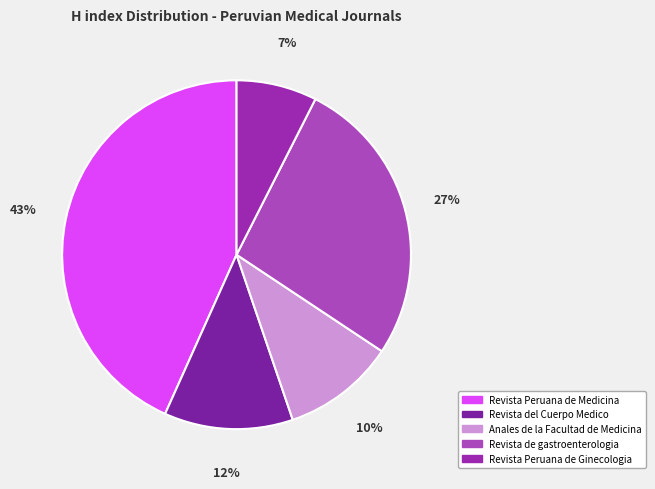

Which has a higher value, Revista del Cuerpo Medico or Revista Peruana de Ginecologia?

Revista del Cuerpo Medico